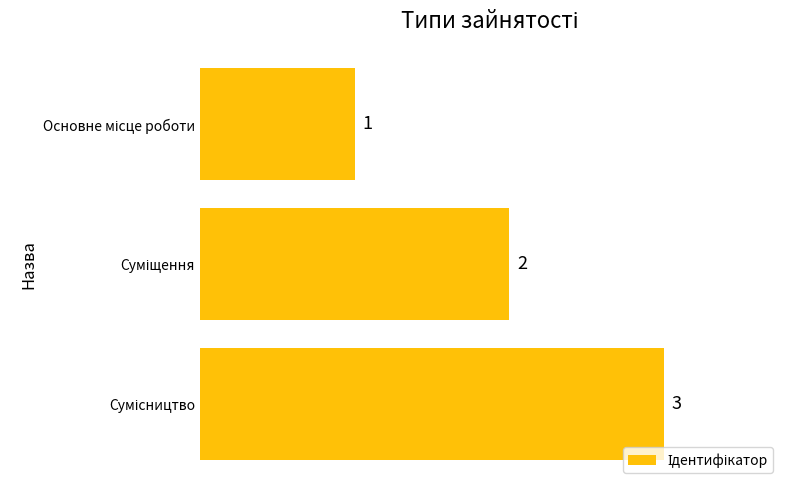

What is the sum of all values?

6